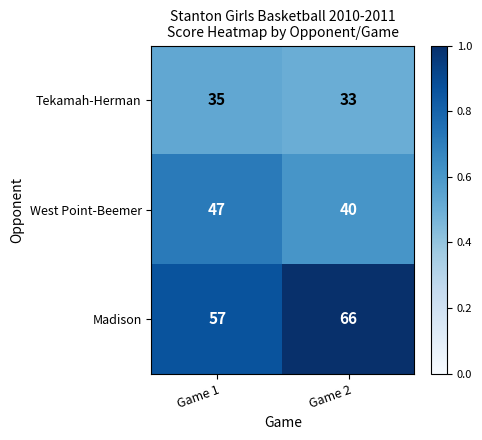

Which series has the widest spread of values?

Madison